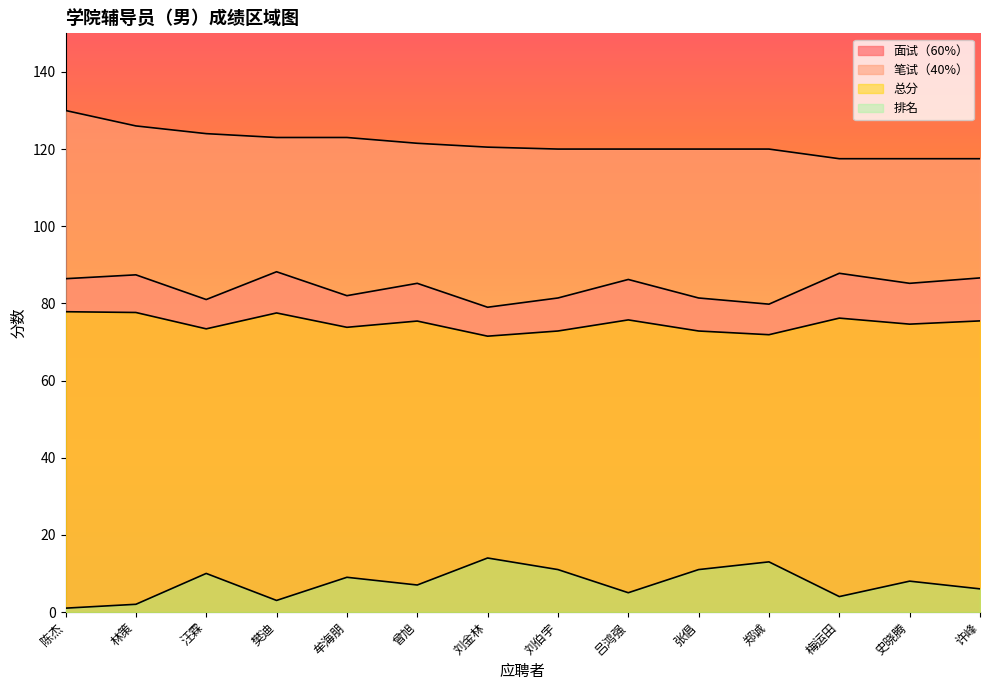

The value of 面试（60%） at 张倡 is 81.4. True or false?

True